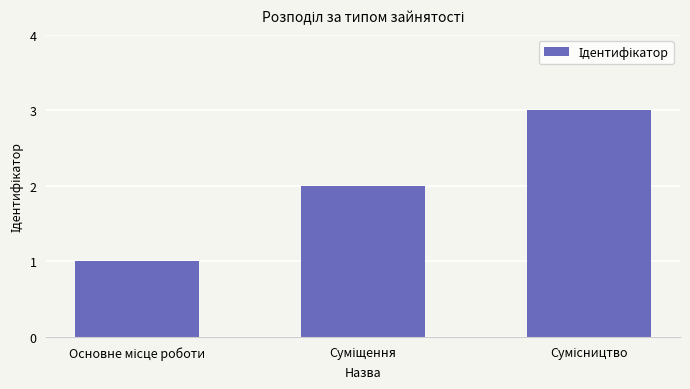

What is the greatest value displayed?

3